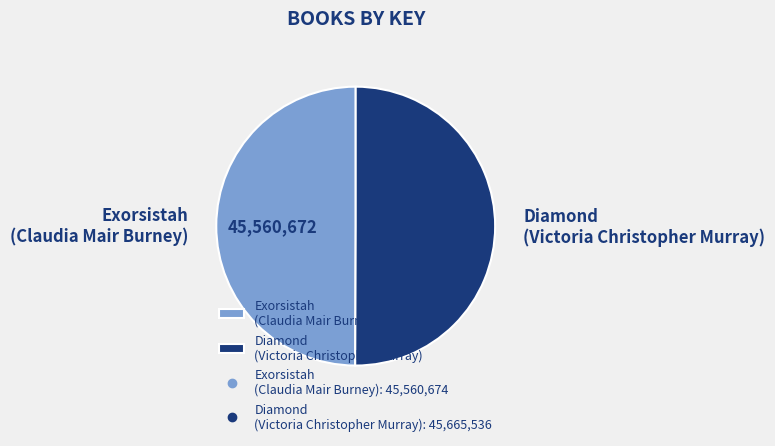

True or false: Diamond (Victoria Christopher Murray) accounts for 36% of the total.

False